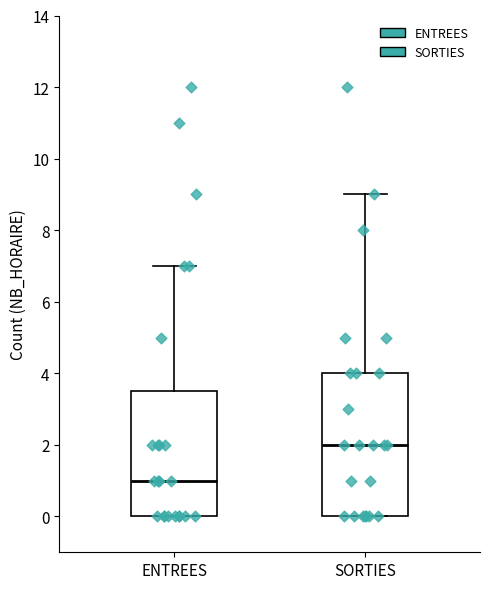

Where is the lower edge of the box for ENTREES on the y-axis? The values are not printed on the chart, so give them approximately, as read against the axis.

0.0